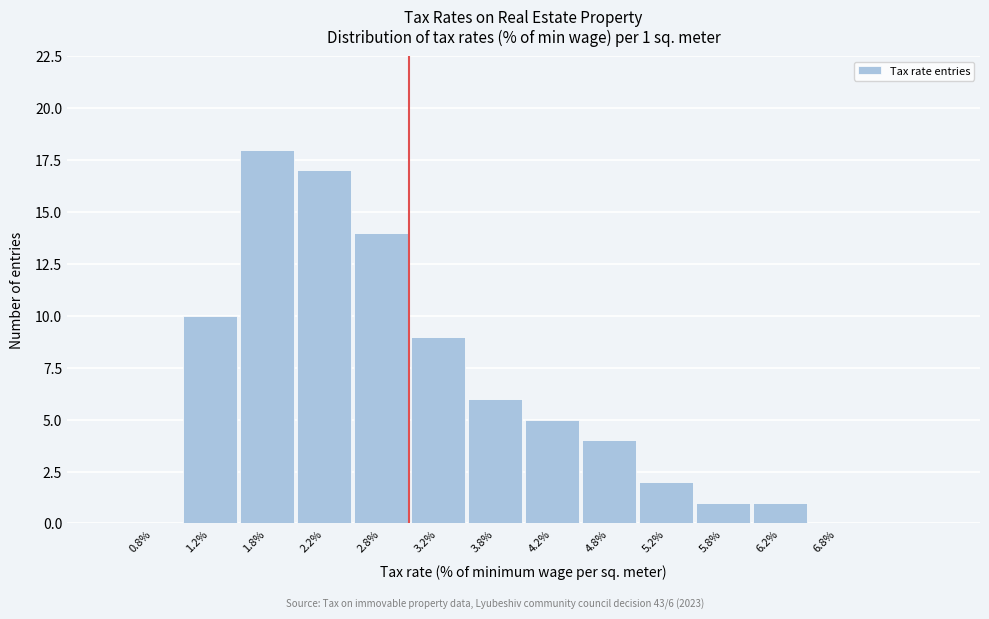

Reading left to right, transcribe all the data shown in this chart.

0.8%=0	1.2%=10	1.8%=18	2.2%=17	2.8%=14	3.2%=9	3.8%=6	4.2%=5	4.8%=4	5.2%=2	5.8%=1	6.2%=1	6.8%=0